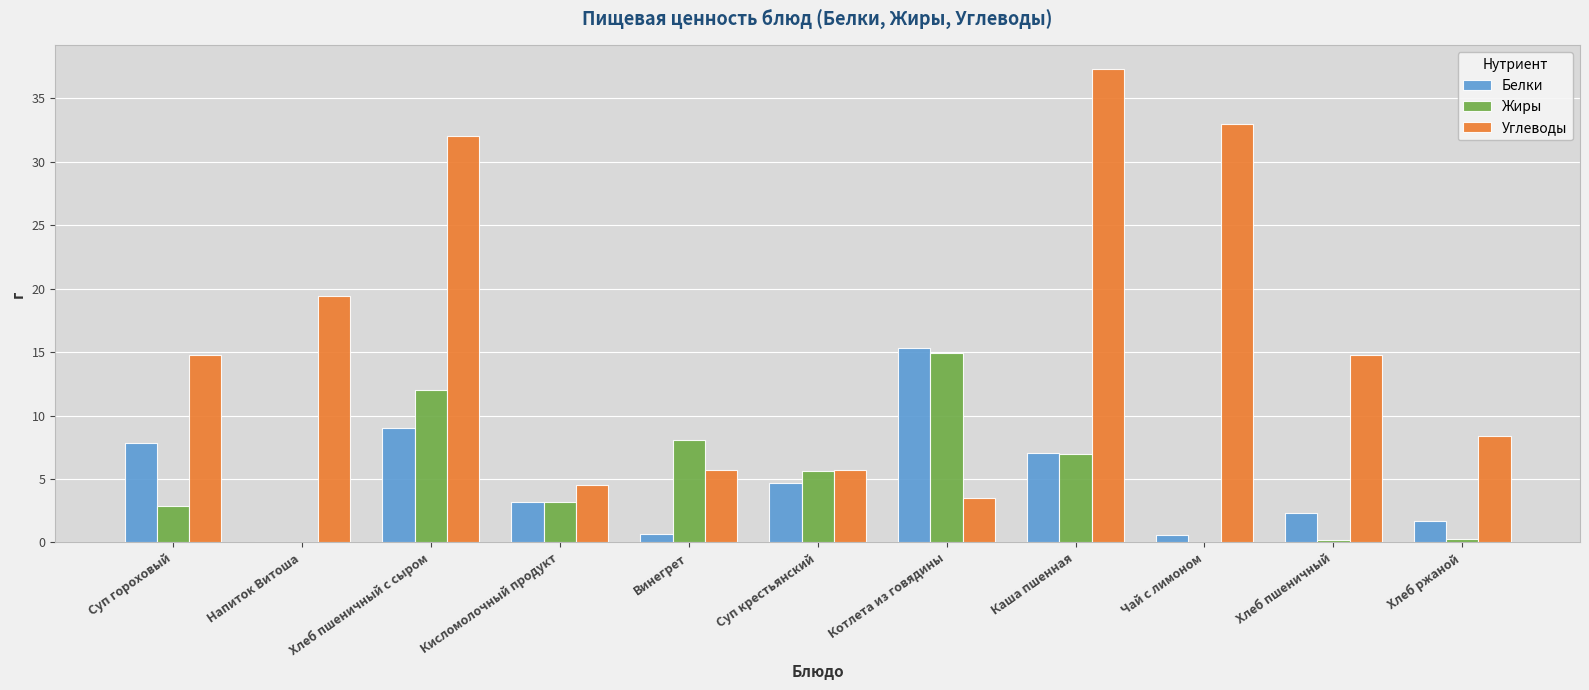

What are all the series names shown in the legend?

Белки, Жиры, Углеводы